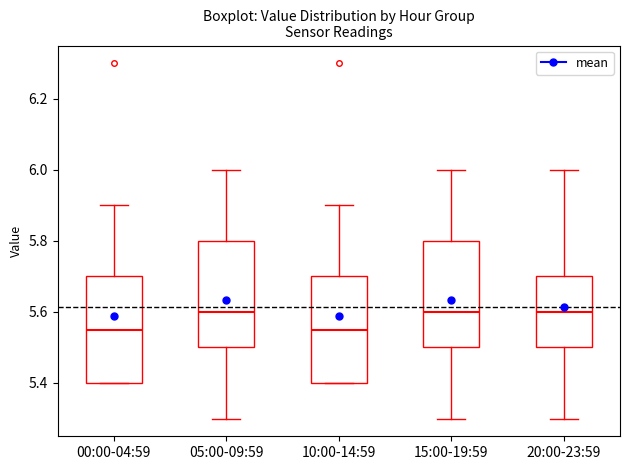

Where does the lower whisker of the box for 15:00-19:59 end on the y-axis? The values are not printed on the chart, so give them approximately, as read against the axis.

5.30